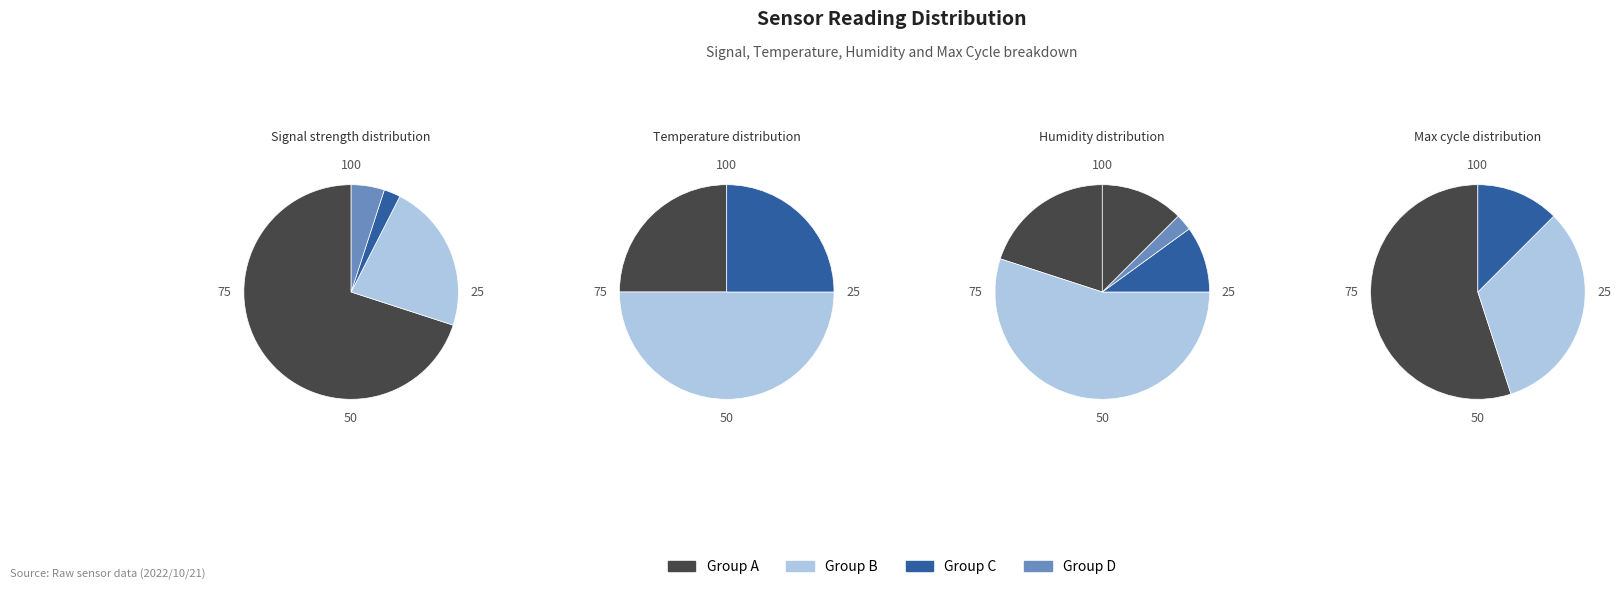

How much of the chart is everything except 23?

97.5%